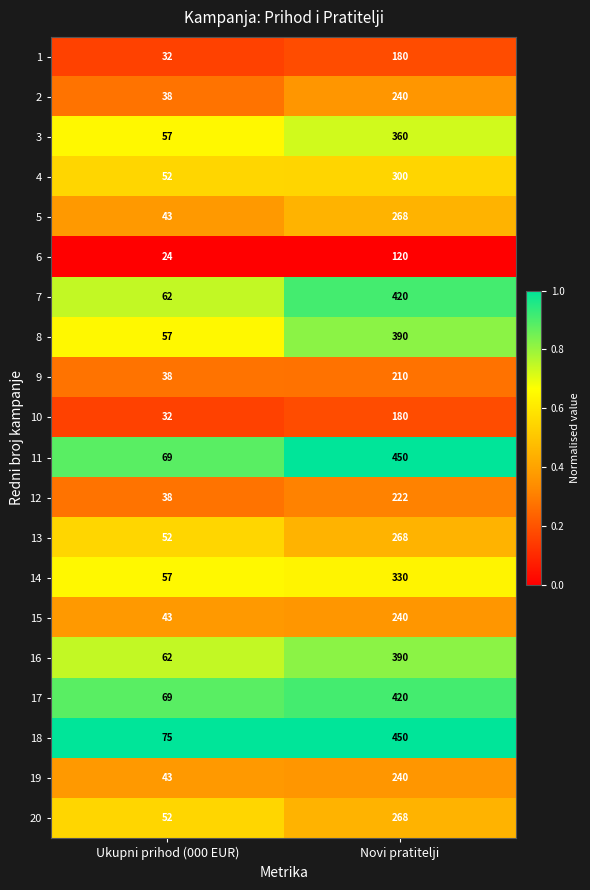

At which label is 10 closest to 106?

Ukupni prihod (000 EUR)